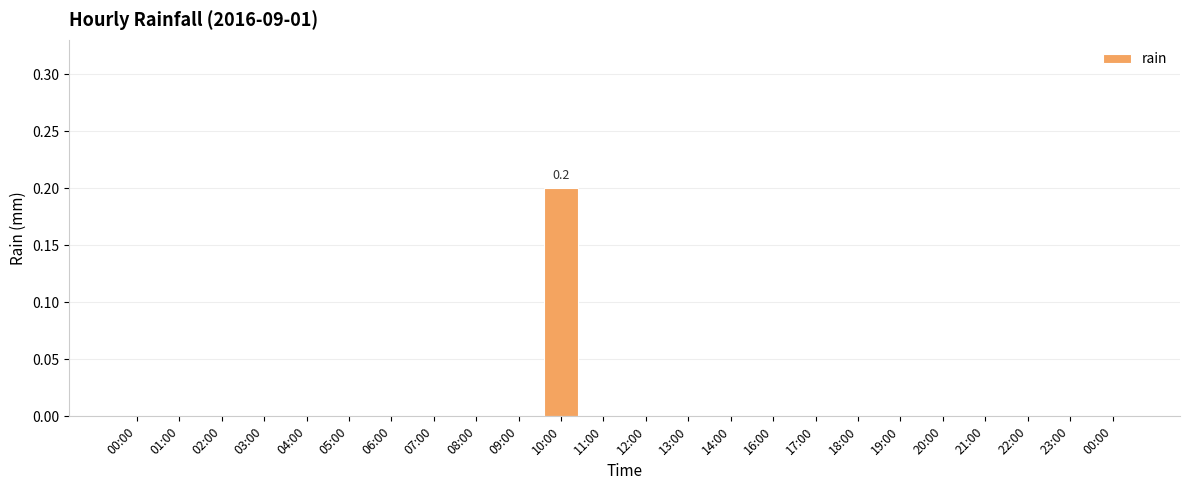

The chart shows a value of 0.0 at 01:00. True or false?

True